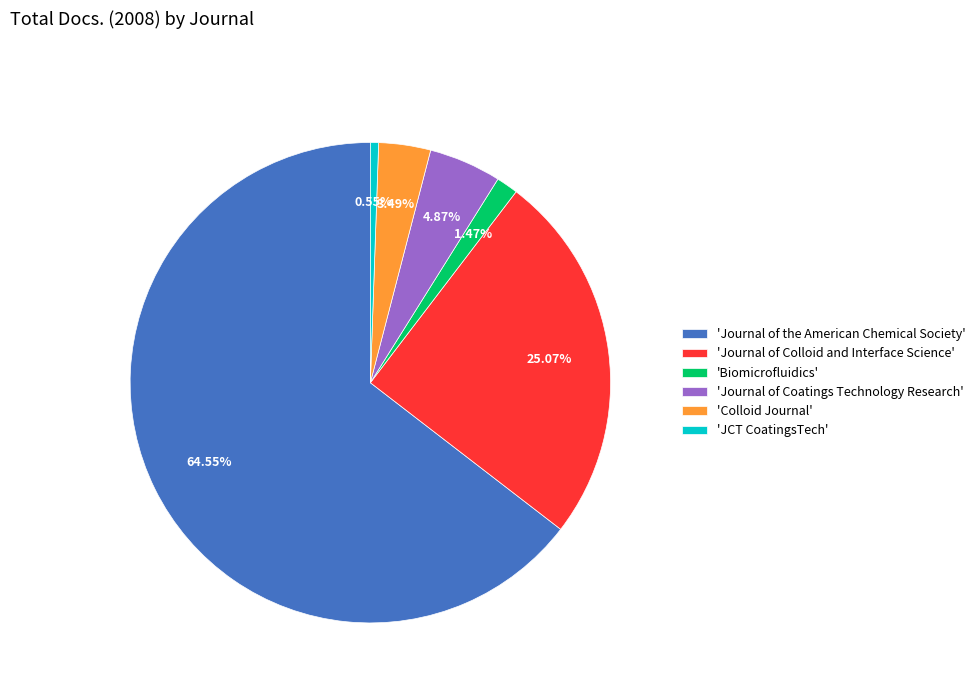

Is there a majority slice in this chart?

Yes